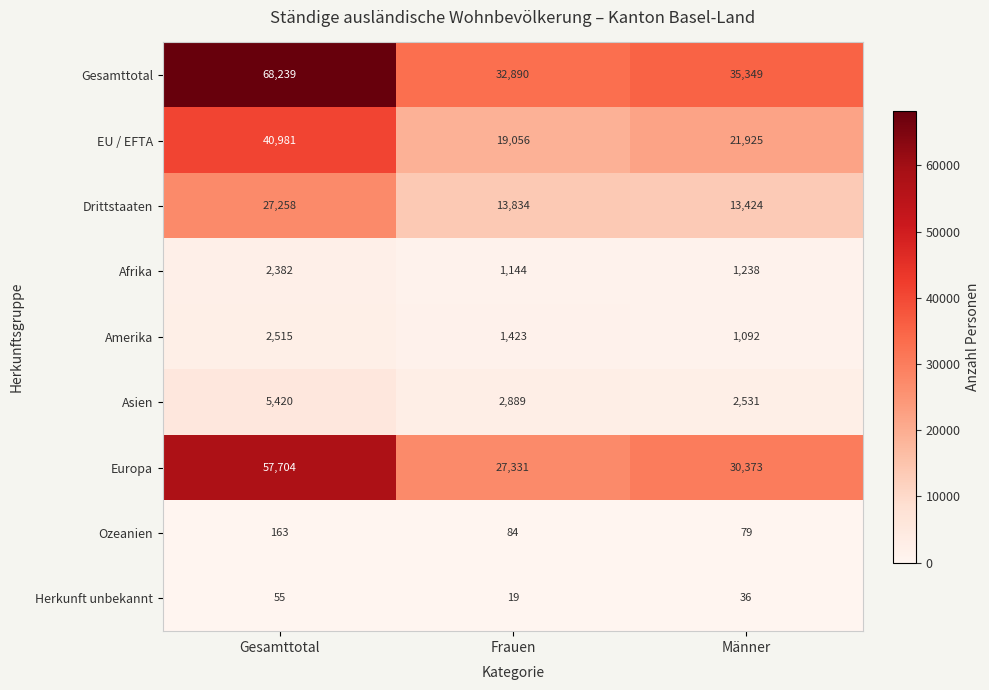

Which series has the largest total across all categories?

Gesamttotal